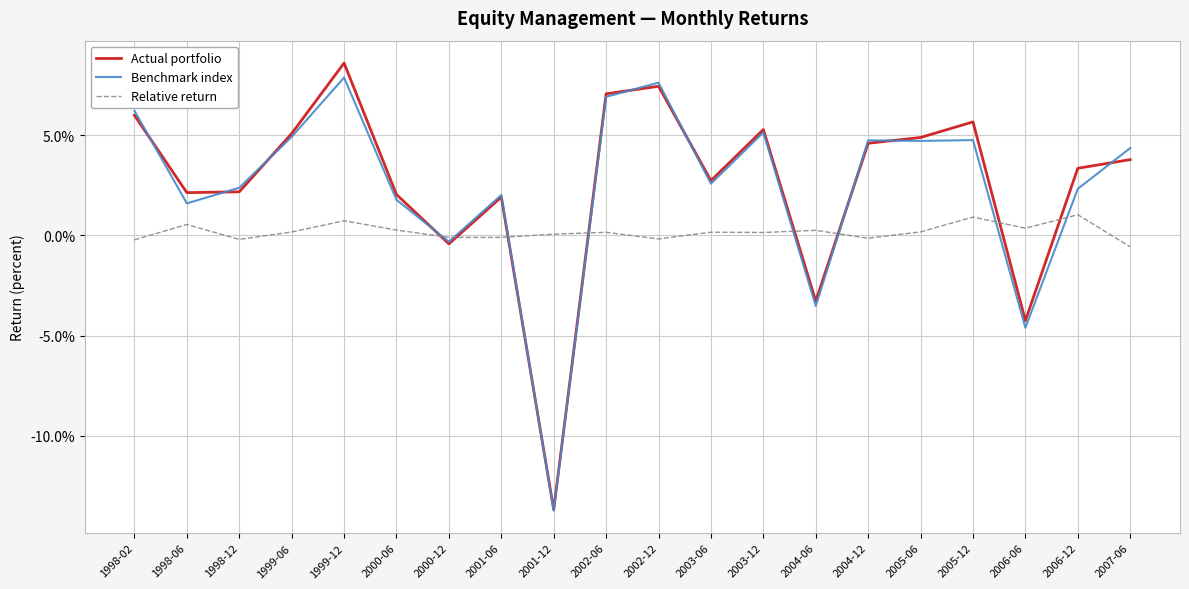

Rank the series by their maximum value, from highest to lowest.

Actual portfolio, Benchmark index, Relative return